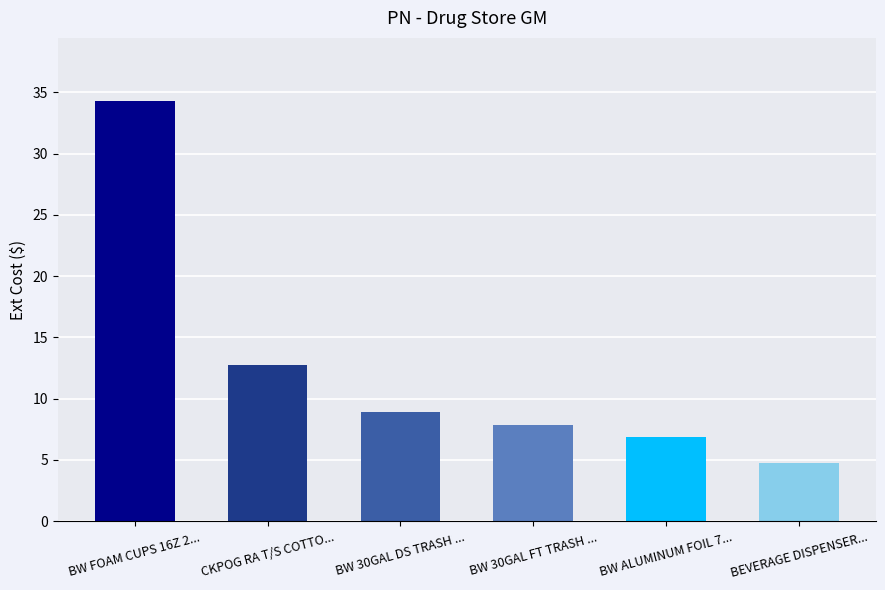

What is the maximum value shown in the chart?

34.3